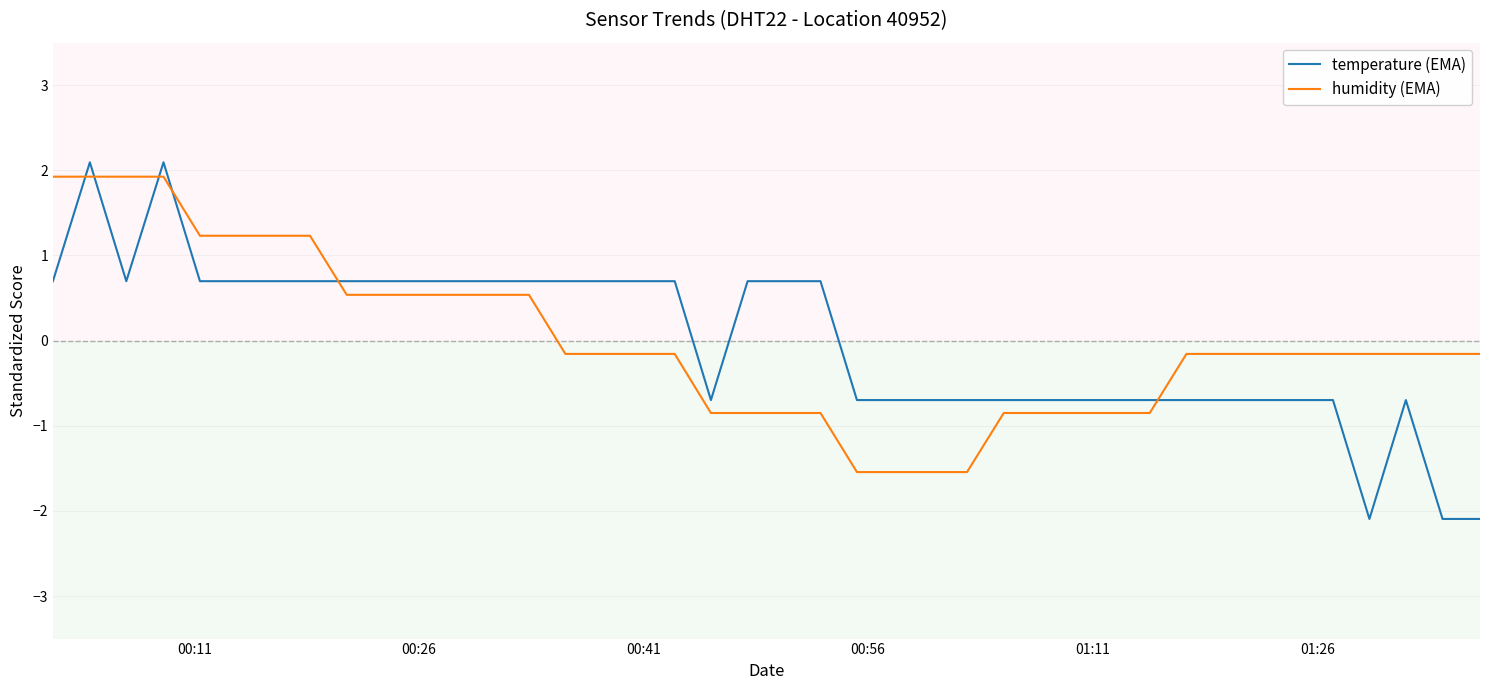

How many times do humidity (EMA) and temperature (EMA) cross each other?

6